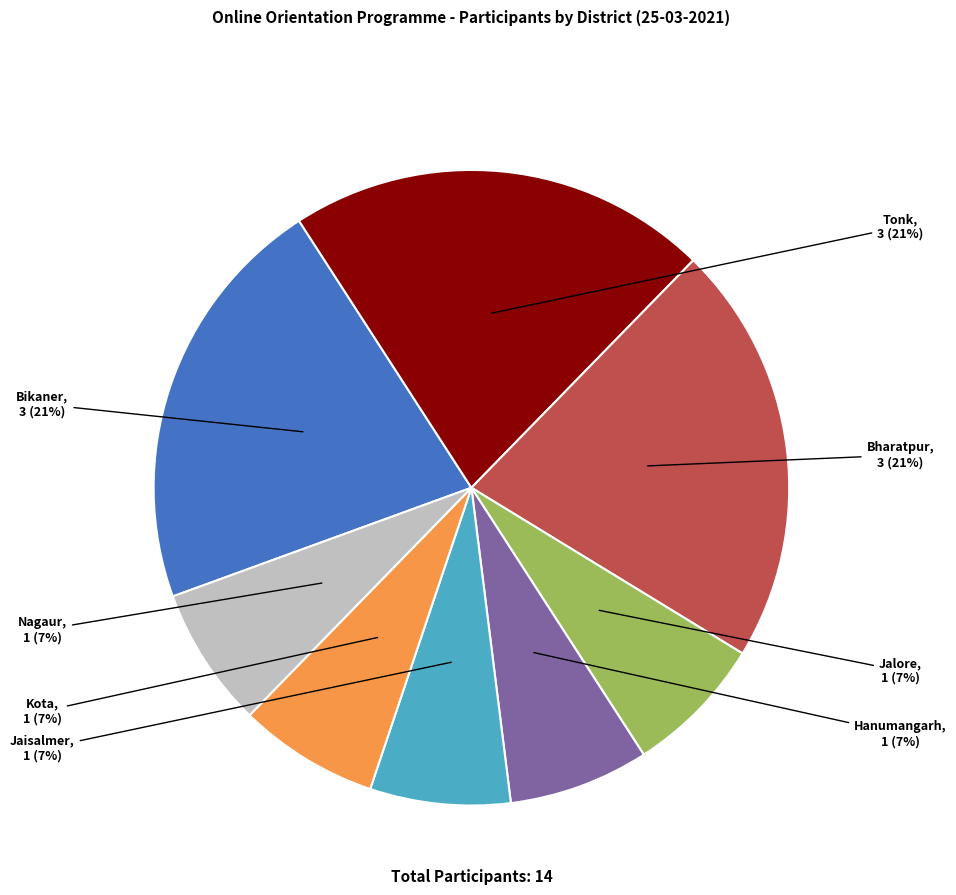

Is there a majority slice in this chart?

No